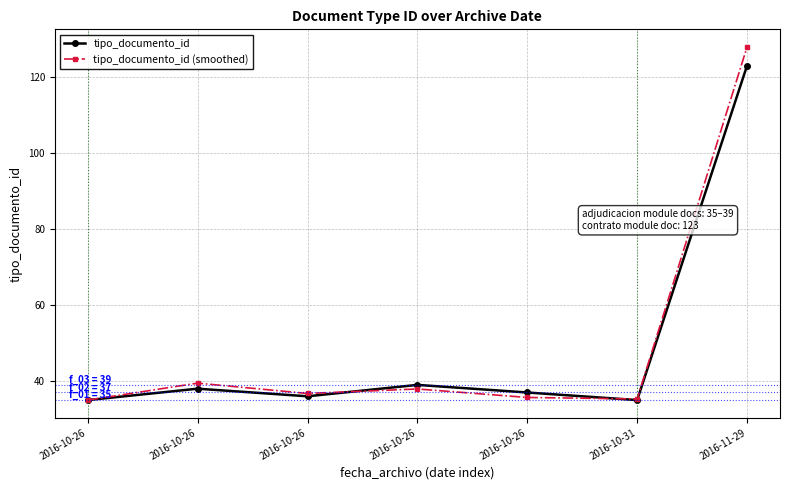

How many values in the tipo_documento_id series are below 37?

3